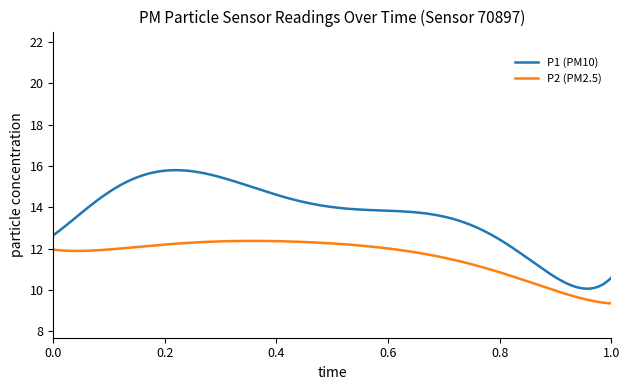

True or false: P2 (PM2.5) and P1 (PM10) cross at least once.

False